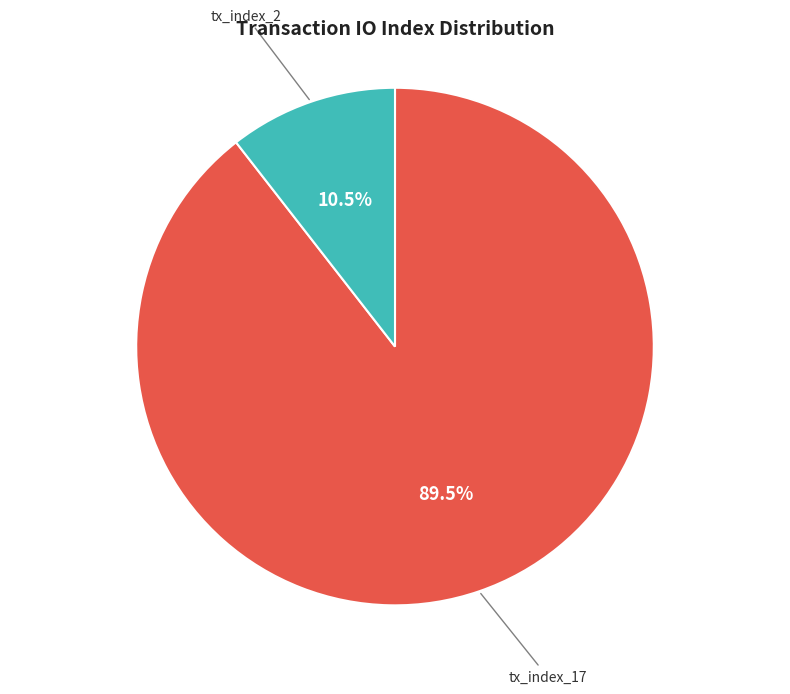

Is there a majority slice in this chart?

Yes